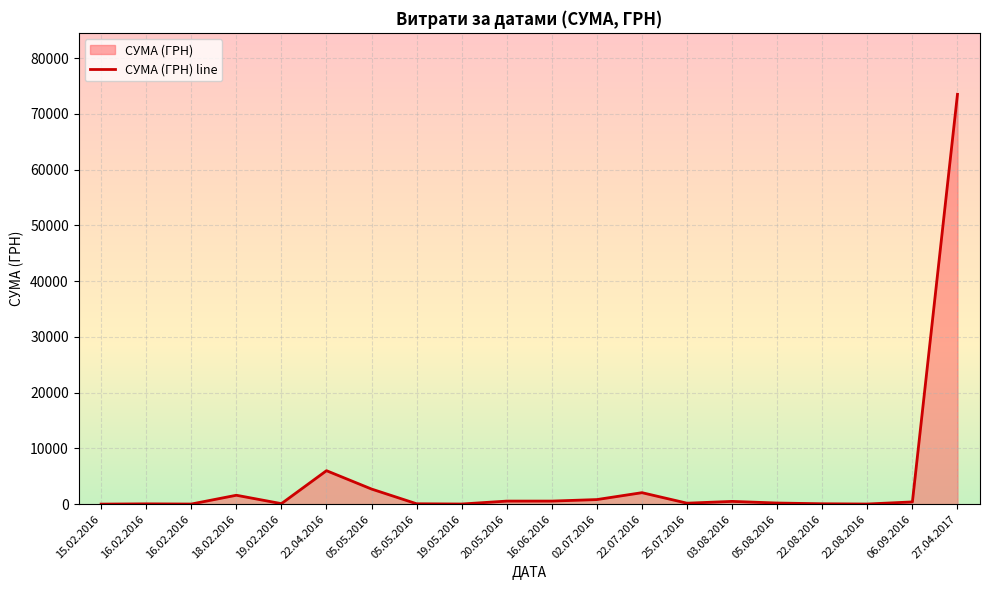

True or false: the data shows 17.1 at 16.02.2016.

True